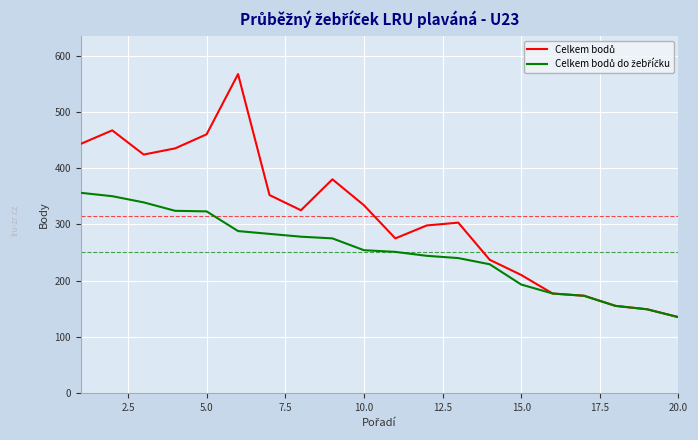

Does the chart display data point markers on the line(s)?

No